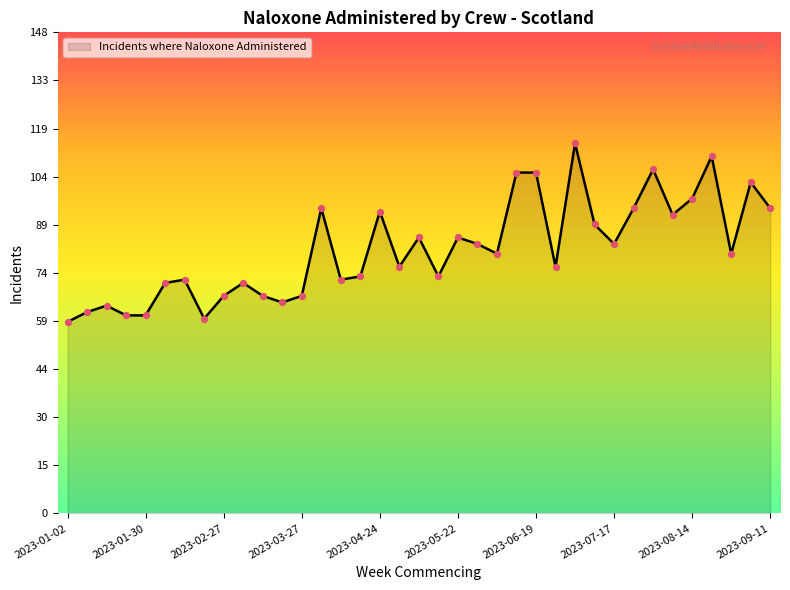

What is the minimum value shown in the chart?

59